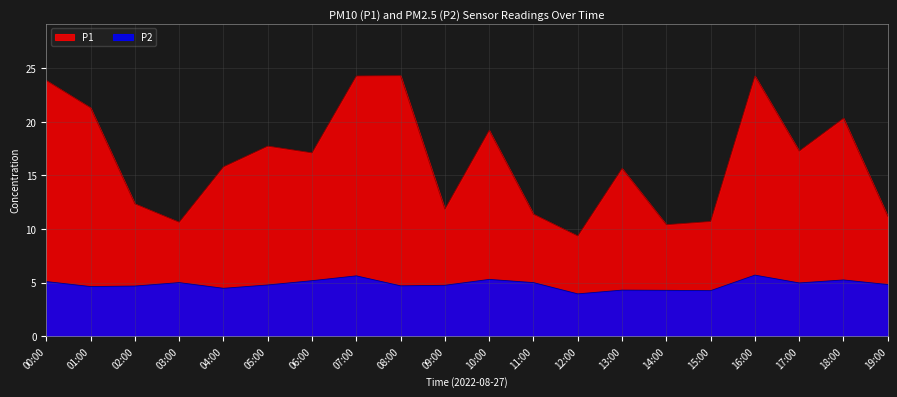

Where is P2 nearest to the value 4?

12:00